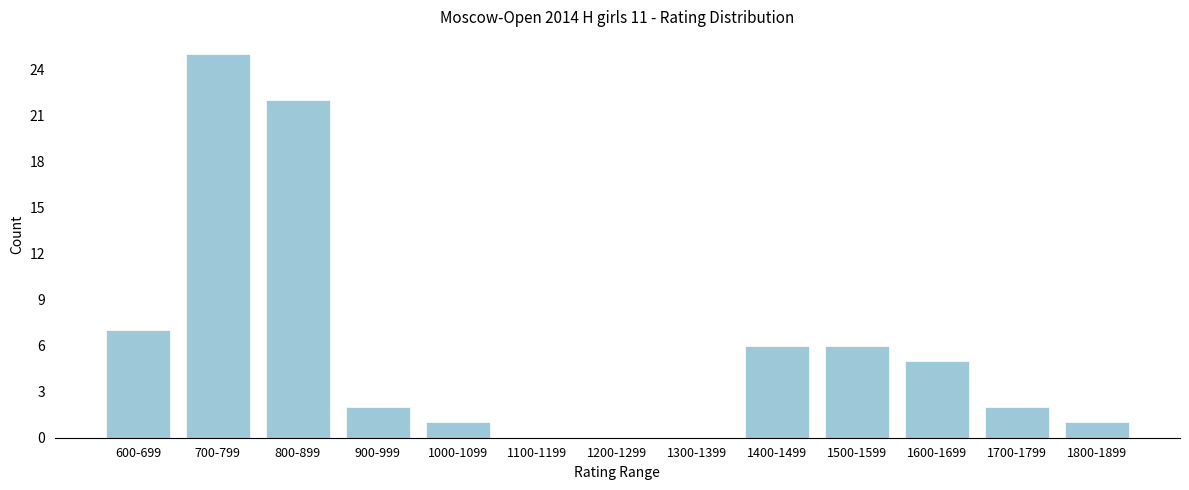

Reading right to left, extract all data points from this chart.

1800-1899=1	1700-1799=2	1600-1699=5	1500-1599=6	1400-1499=6	1300-1399=0	1200-1299=0	1100-1199=0	1000-1099=1	900-999=2	800-899=22	700-799=25	600-699=7